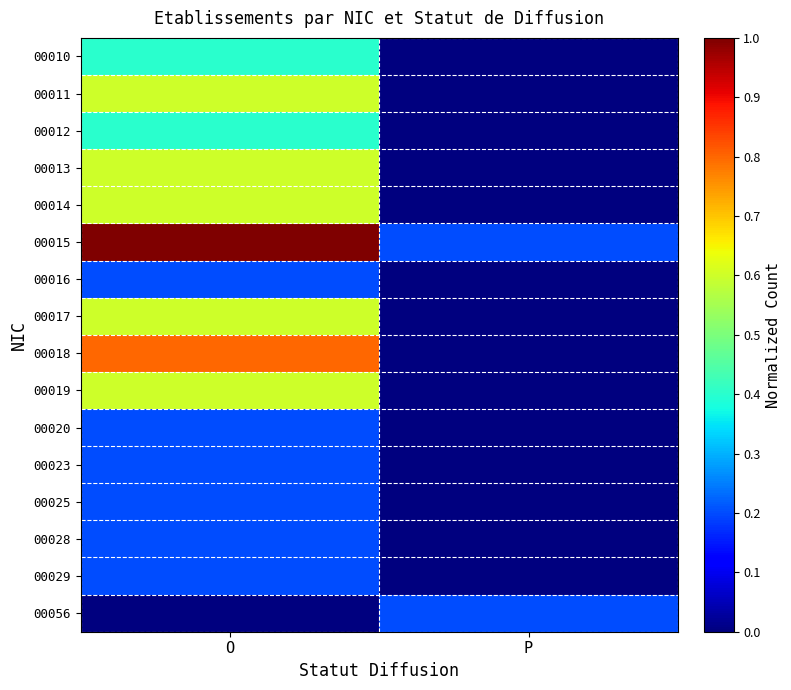

At P, list the series in order from largest to smallest.

00015, 00056, 00010, 00011, 00012, 00013, 00014, 00016, 00017, 00018, 00019, 00020, 00023, 00025, 00028, 00029